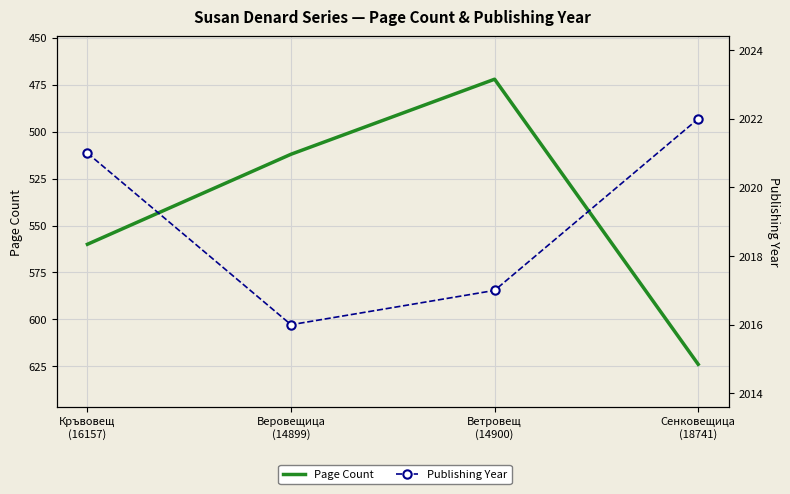

At how many categories does at least one series exceed 1542?

4